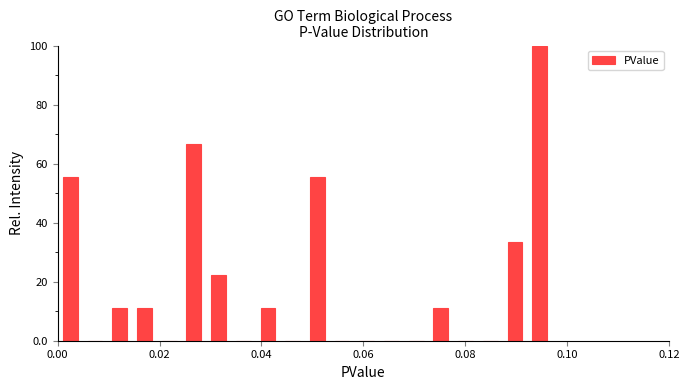

Read against the x-axis, roughly where is the centre of the tallest bar?

0.094